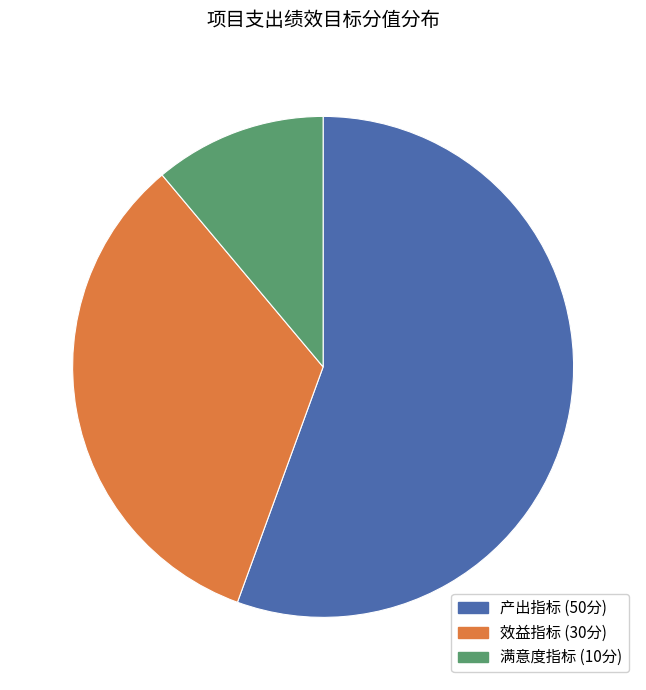

Do 效益指标 and 产出指标 together represent more than half of the pie?

Yes